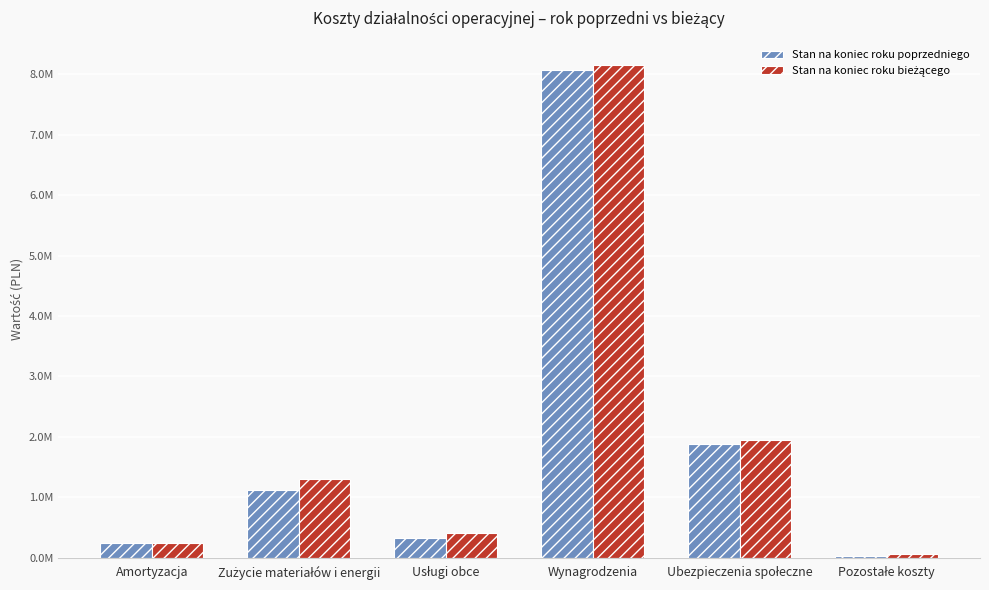

At which label is Stan na koniec roku poprzedniego closest to 4048739?

Ubezpieczenia społeczne